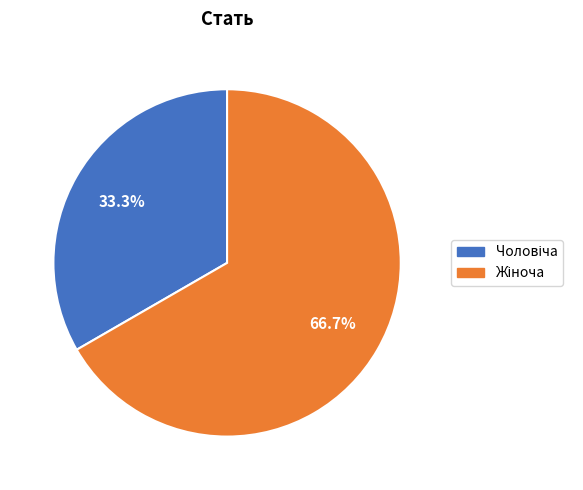

How many slices are in this pie chart?

2